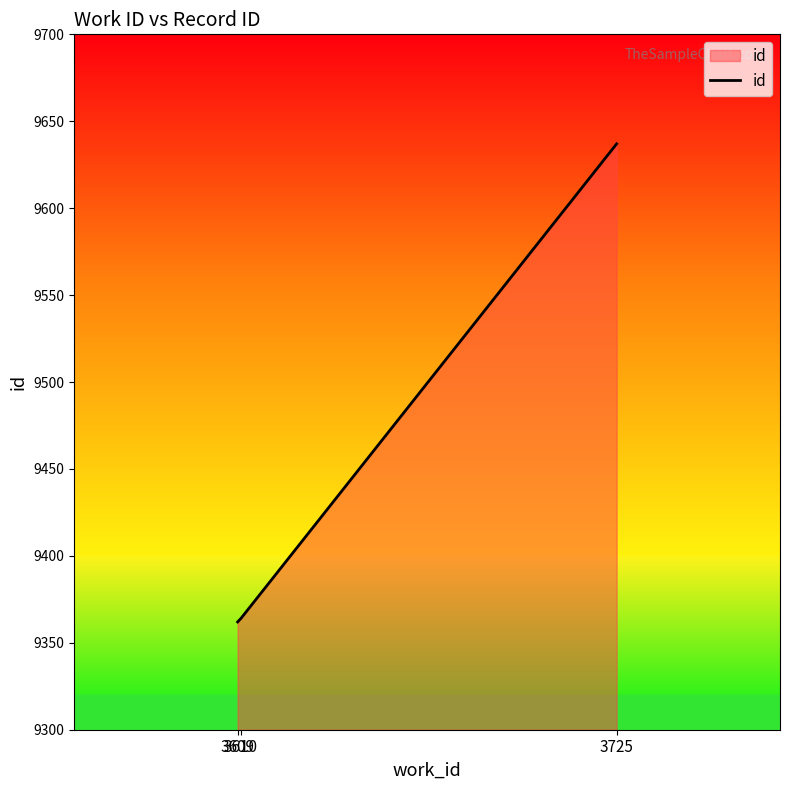

What is the difference between the maximum and minimum values?

275